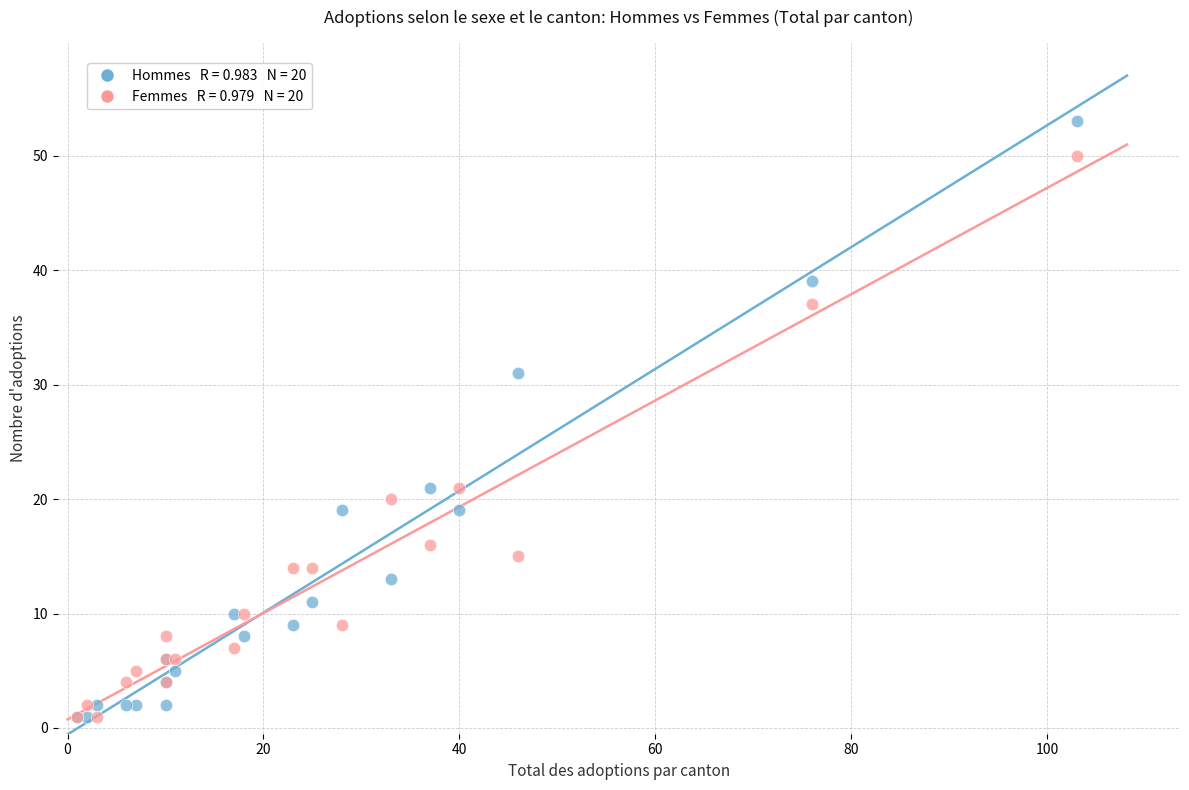

Across all series, what Y value is closest to 27?

31